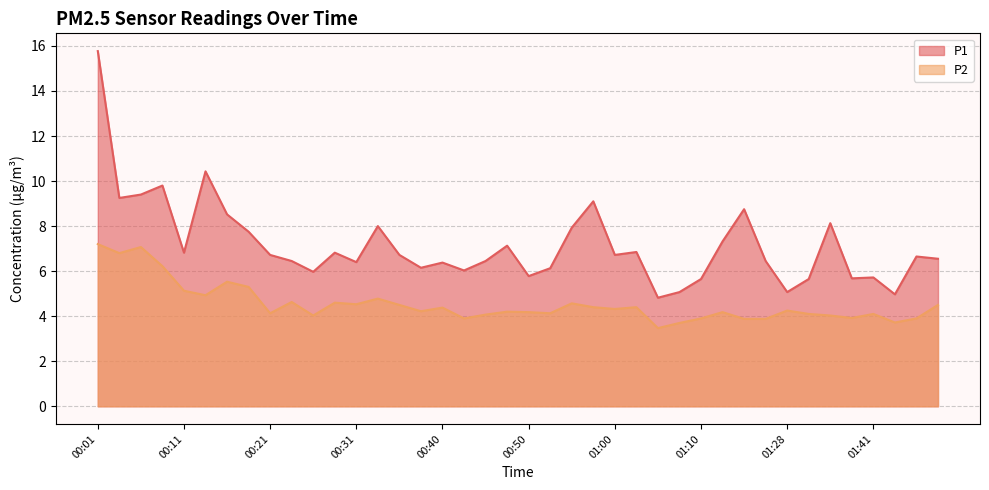

What is the difference between the highest and lowest values at 00:21?

2.6